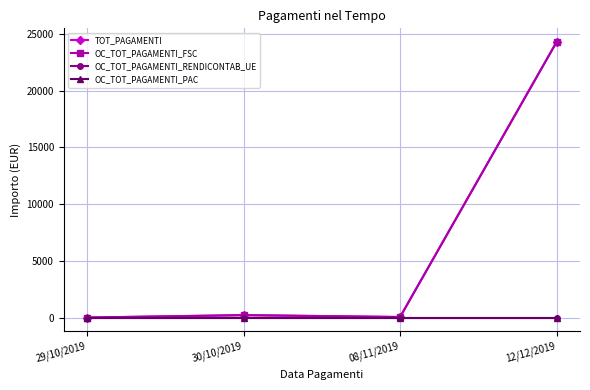

What is the label of the 4th point from the right?

29/10/2019